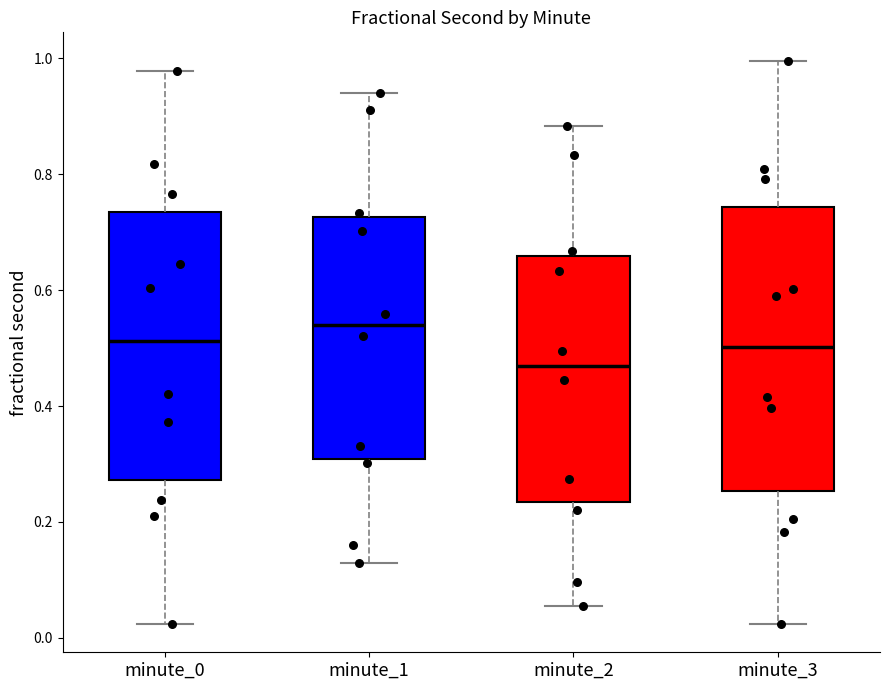

Where does the median line of the box for minute_1 sit on the y-axis? The values are not printed on the chart, so give them approximately, as read against the axis.

0.54